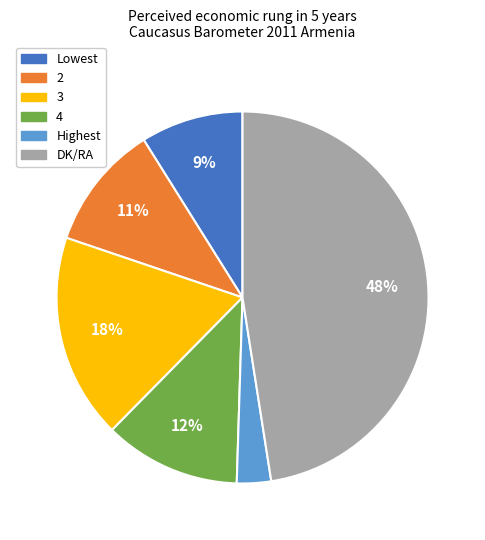

What is the ratio of the value at 4 to the value at 2?

1.1